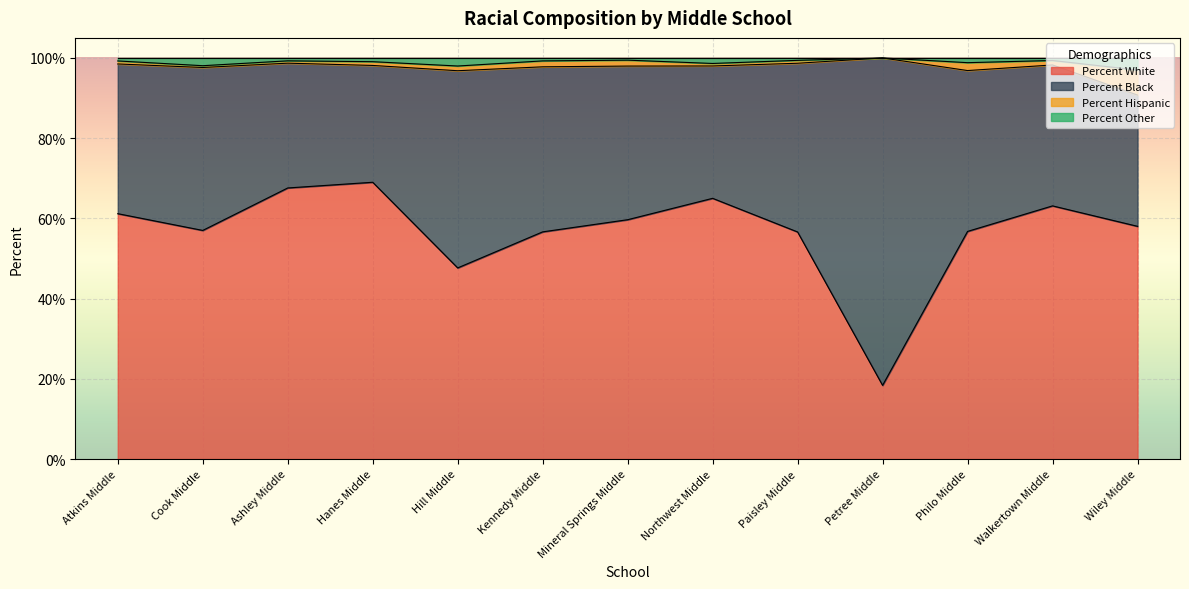

What is the label of the 2nd point from the left?

Cook Middle